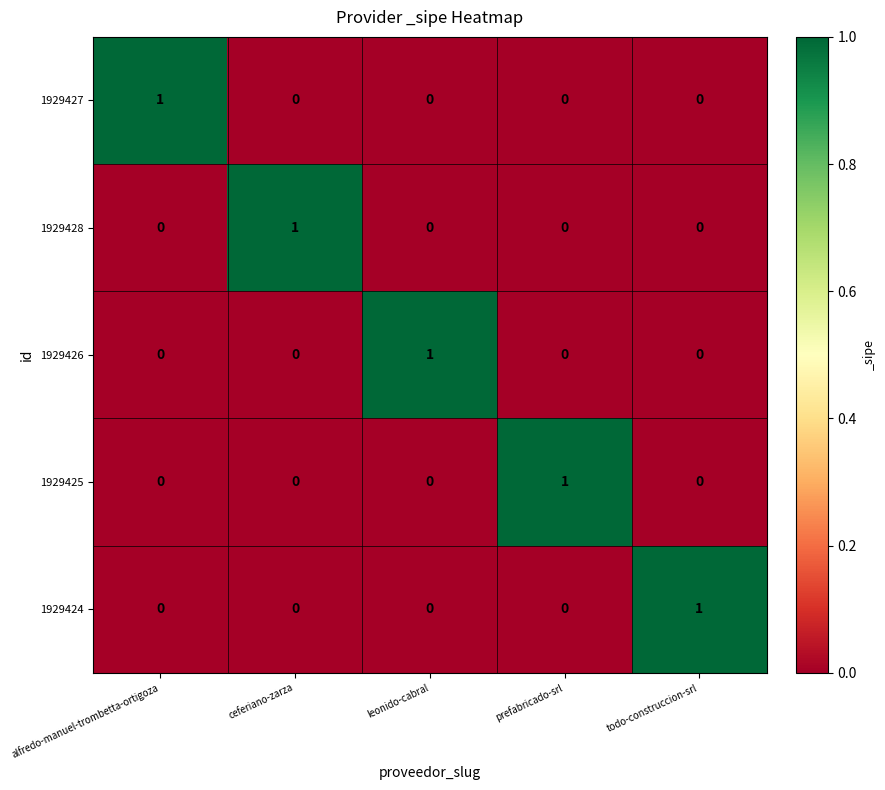

Reading left to right, transcribe all the data shown in this chart.

1929427: 1	0	0	0	0
1929428: 0	1	0	0	0
1929426: 0	0	1	0	0
1929425: 0	0	0	1	0
1929424: 0	0	0	0	1